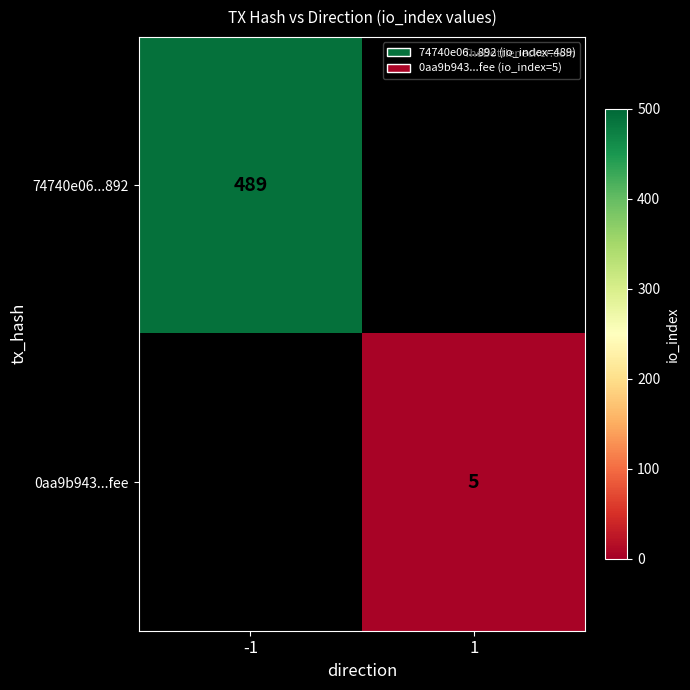

At which category does the chart reach its minimum across all series?

1